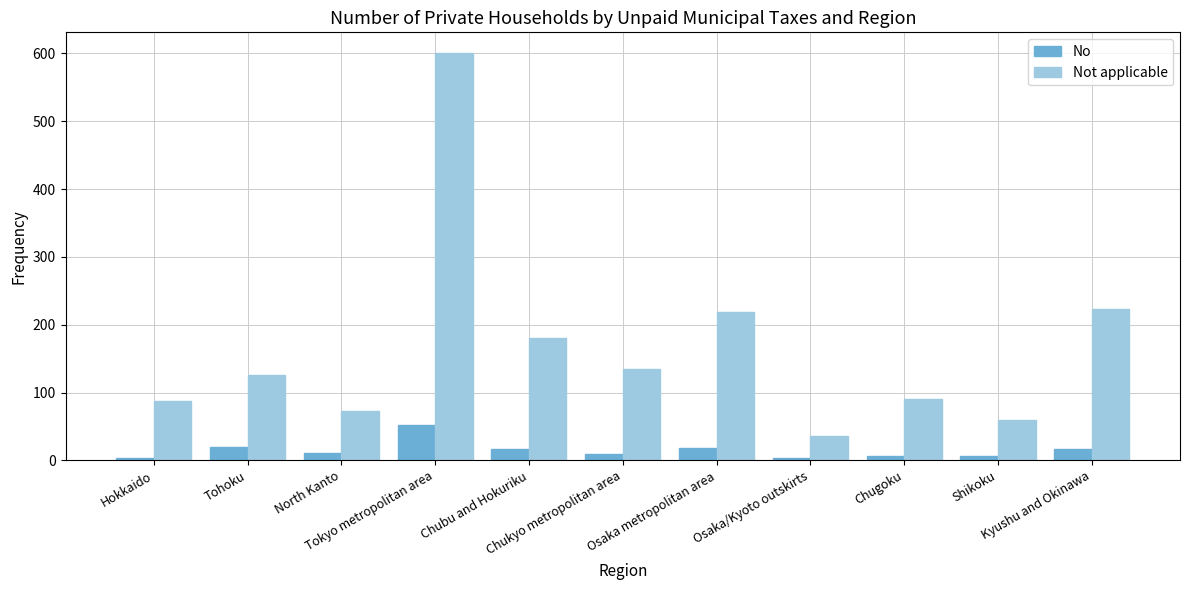

What is the label of the 7th bar from the left?

Osaka metropolitan area